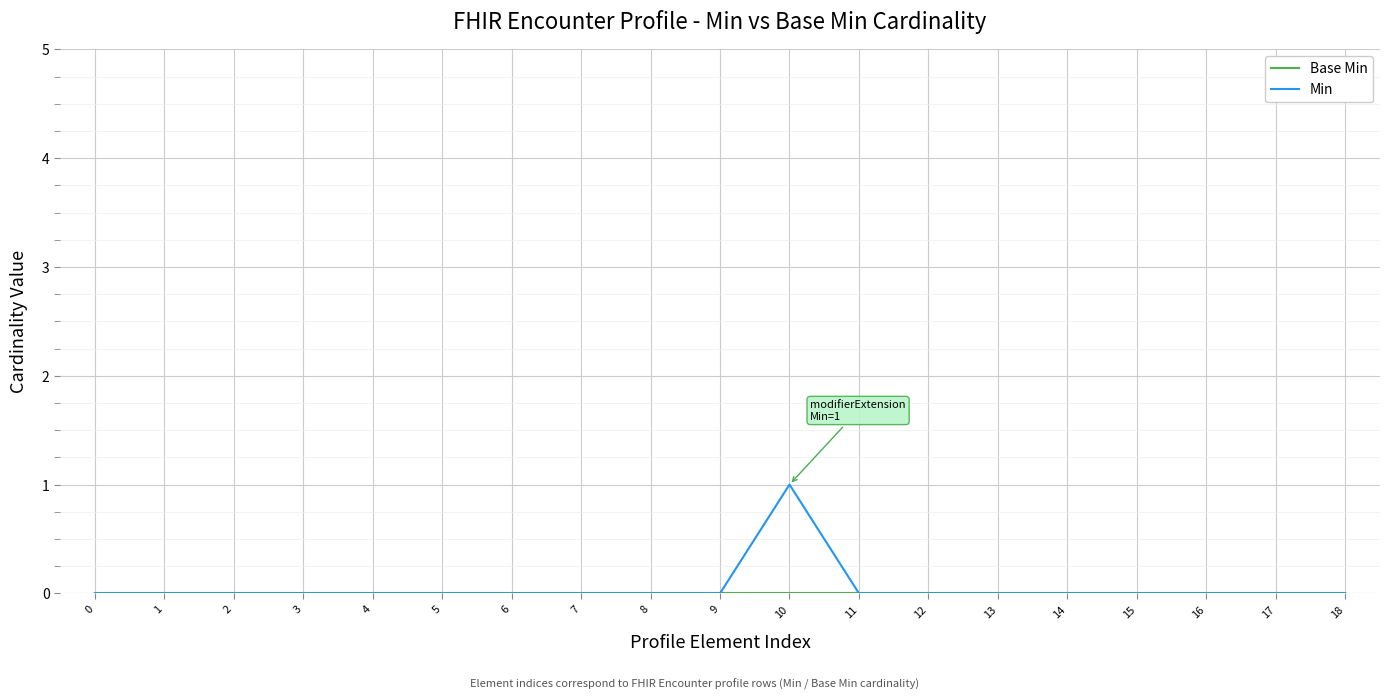

At which category is the sum across all series the highest?

10